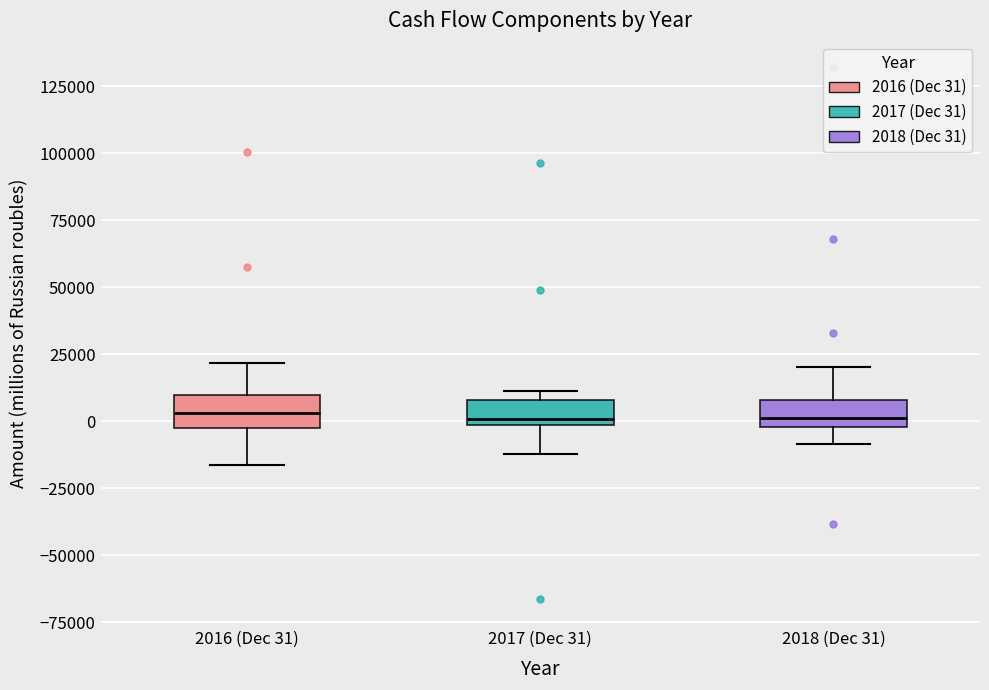

Reading left to right, read every box against the y-axis: the position of its median line, the range the box covers, and the ends of its whiskers. The values are not printed on the chart, so give them approximately, as read against the axis.

2016 (Dec 31): median 5000, box -5000 to 10000, whiskers -15000 to 20000
2017 (Dec 31): median 0 (just above the box's lower edge), box 0 to 10000, whiskers -10000 to 10000 (just above the box's upper edge)
2018 (Dec 31): median 0 (just above the box's lower edge), box 0 to 10000, whiskers -10000 to 20000